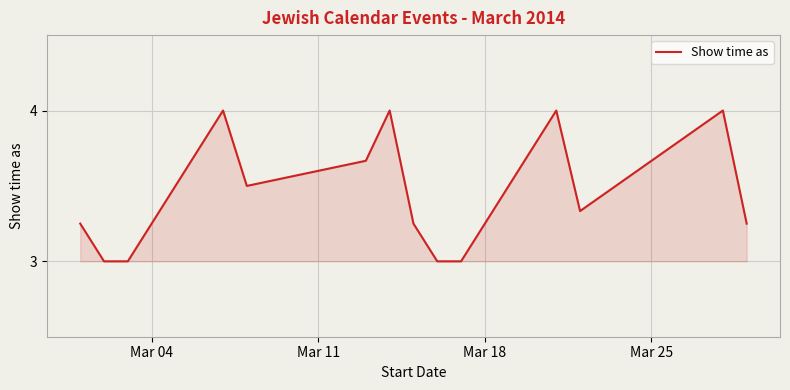

What is the difference between the maximum and minimum values?

1.0